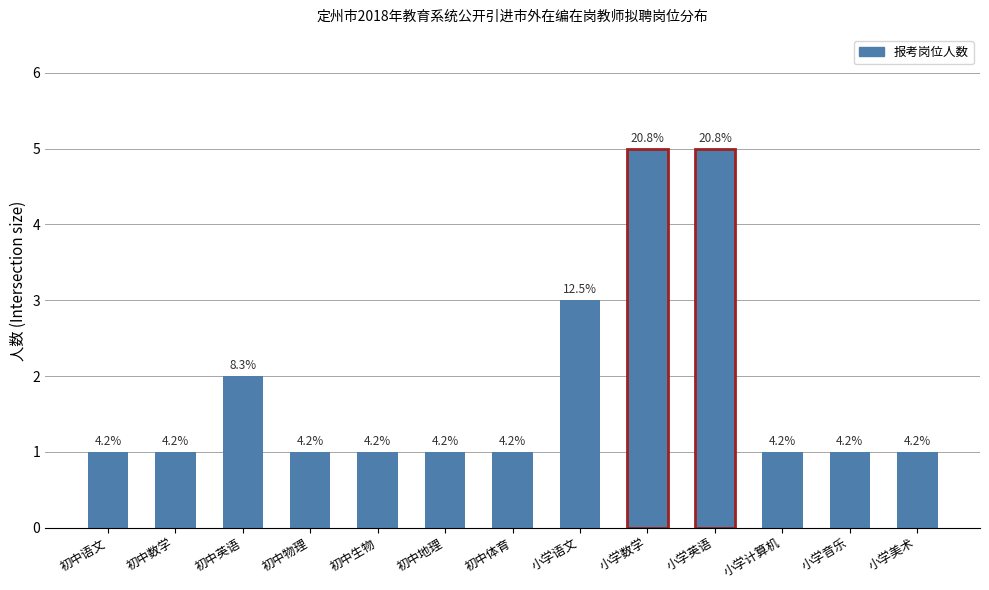

Reading left to right, list all the values displayed in this chart.

1	1	2	1	1	1	1	3	5	5	1	1	1